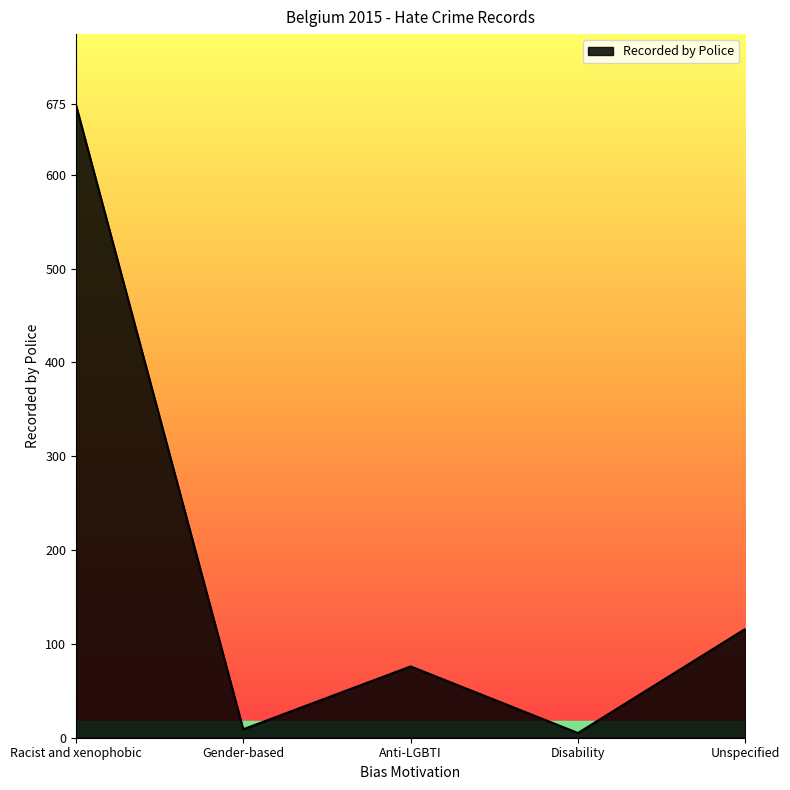

What is the smallest value displayed?

5